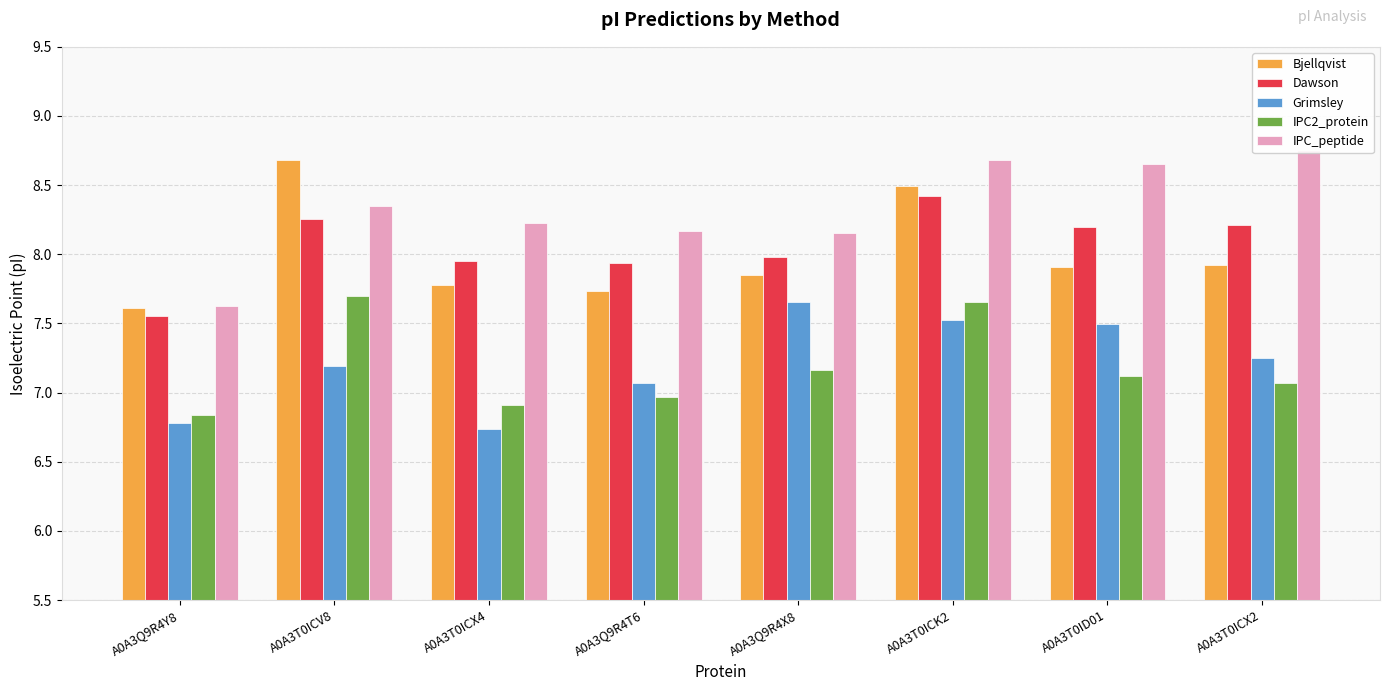

What is the label of the 8th bar from the right?

A0A3Q9R4Y8